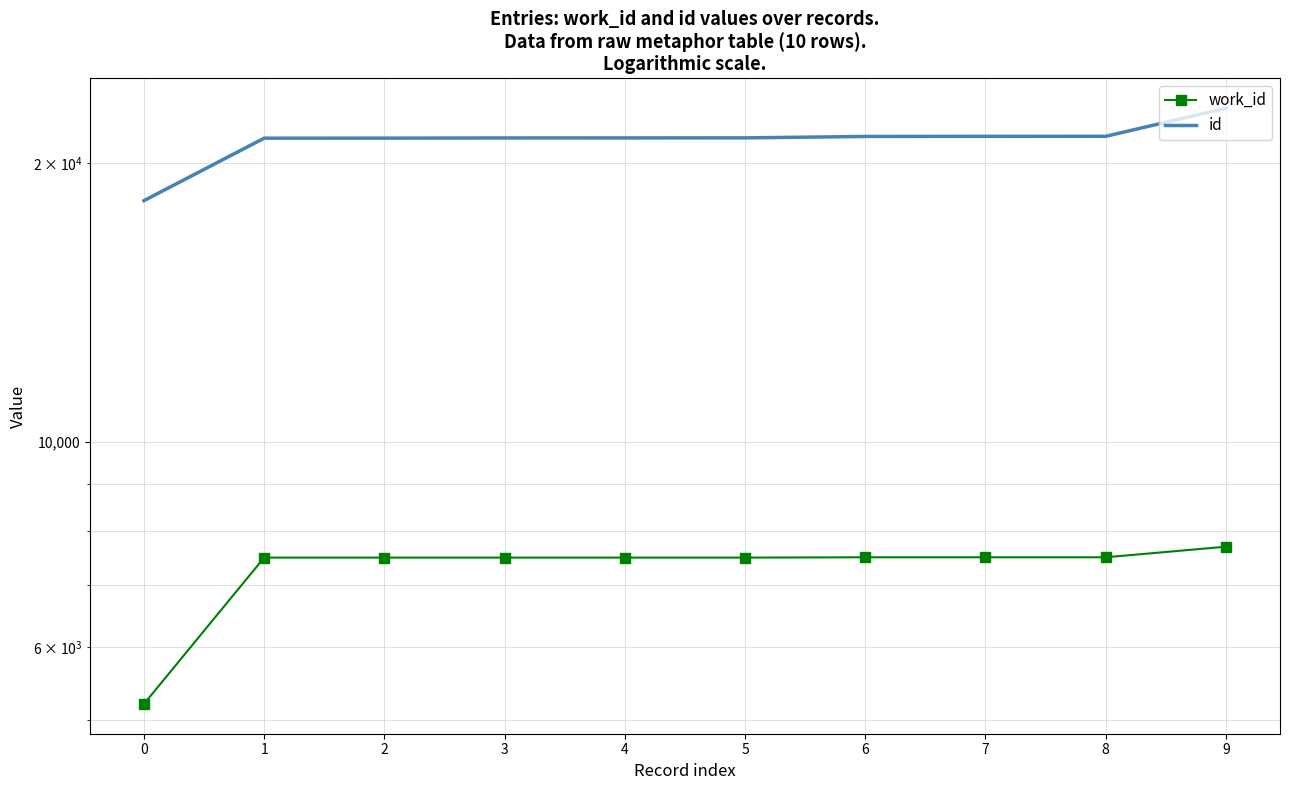

How many distinct data groups are displayed?

2